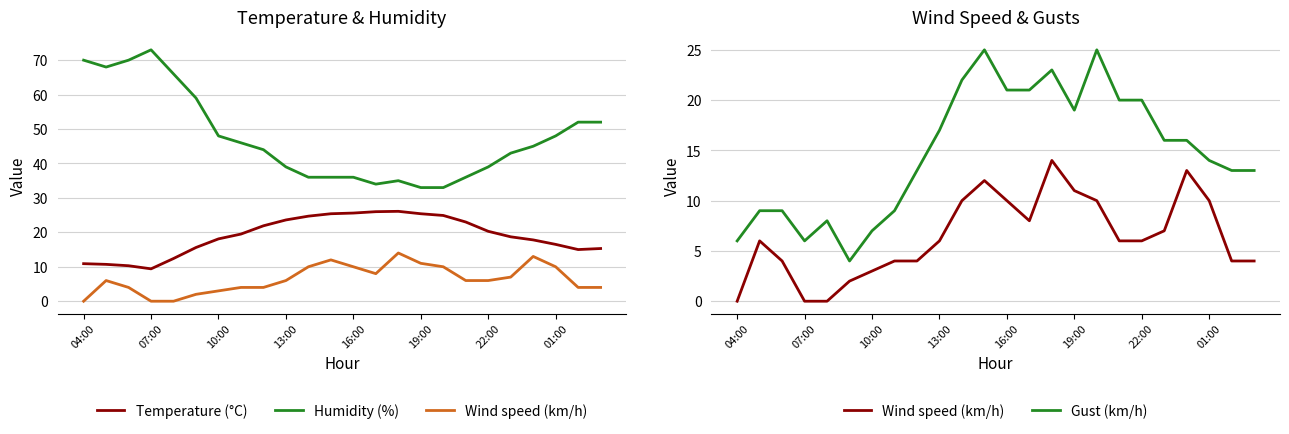

What is the sum of all Humidity (%) values?

1141.0